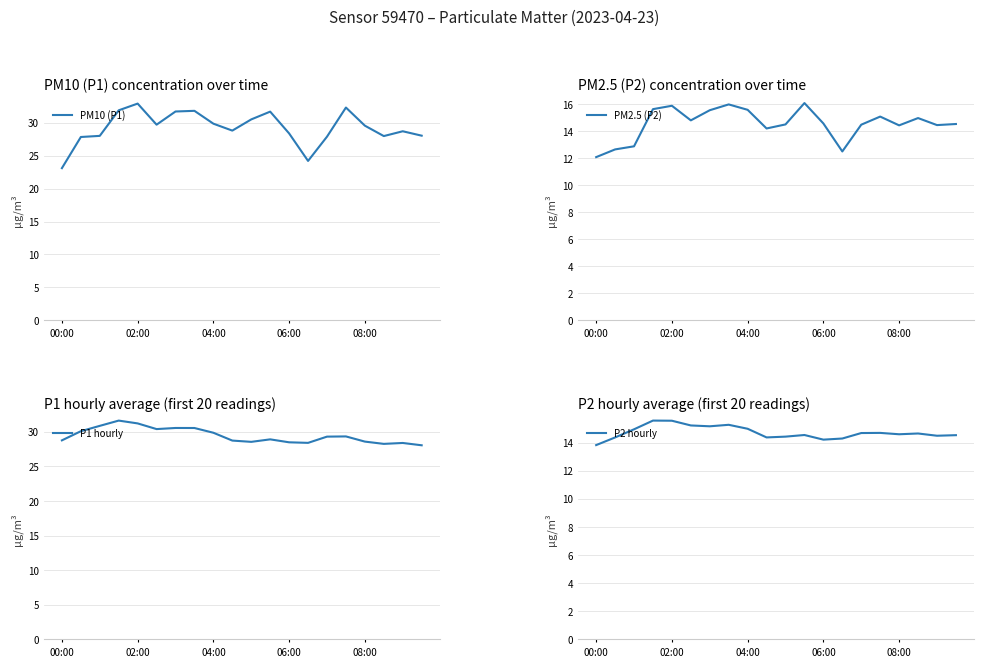

What is the sum of all P2 hourly values?

294.4